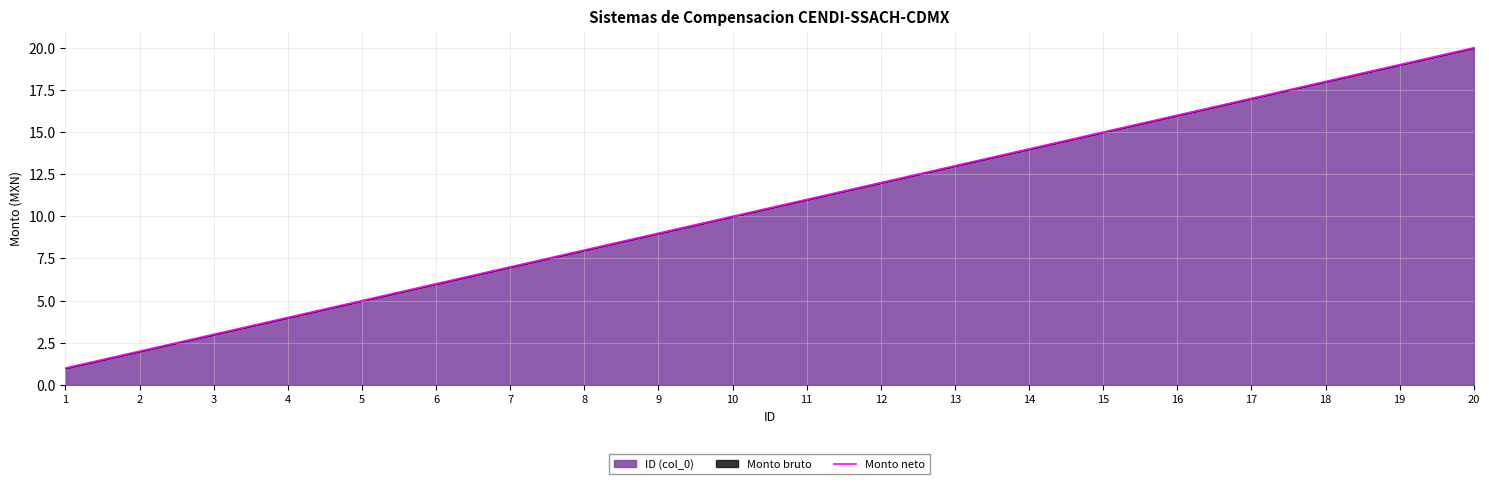

Which category has the highest value across all series?

20